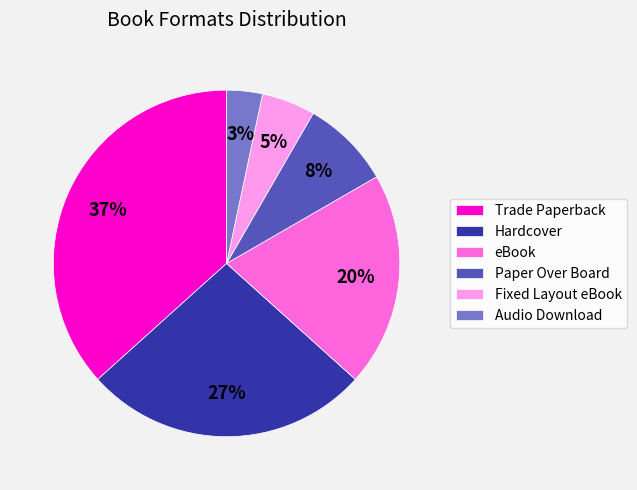

Which category has the biggest portion of the pie?

Trade Paperback